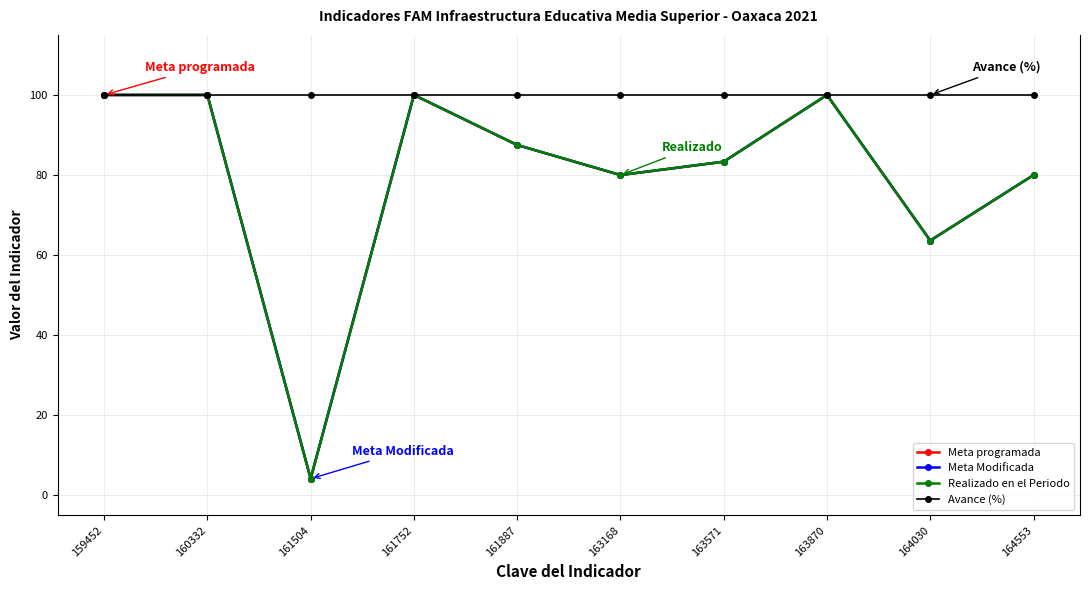

At 161504, list the series in order from smallest to largest.

Meta programada, Meta Modificada, Realizado en el Periodo, Avance (%)